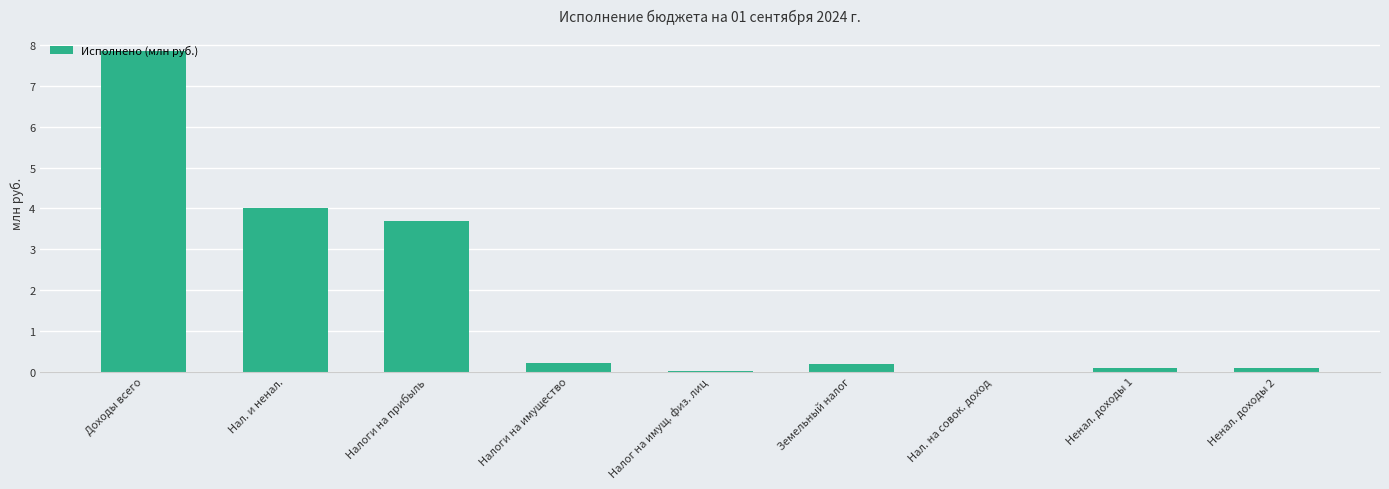

Is it true that the value at Нал. и ненал. is 6.4?

False